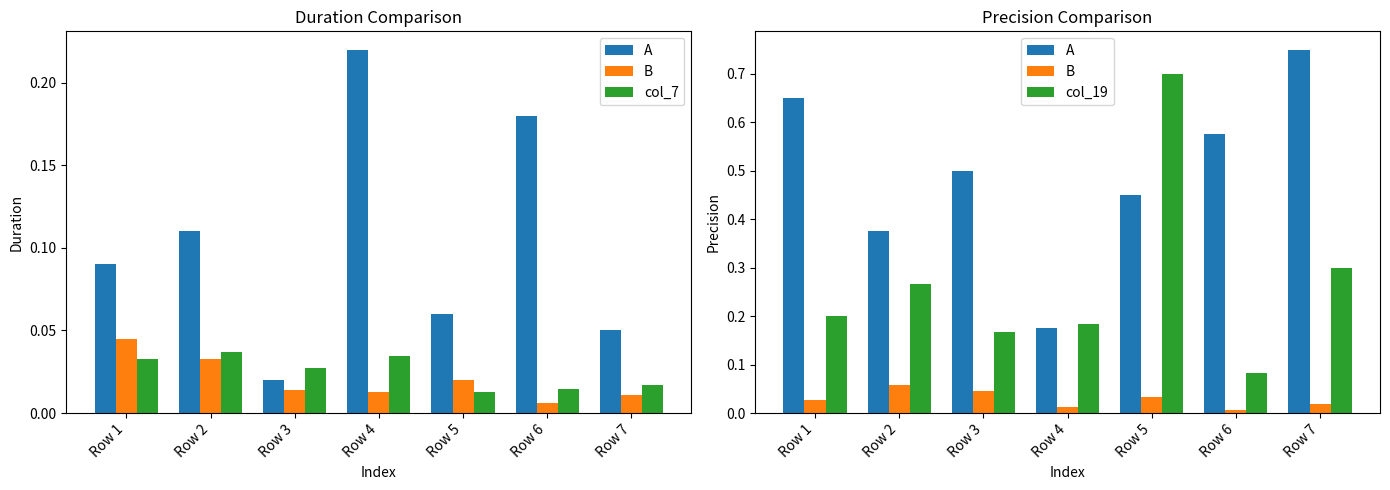

What are all the series names shown in the legend?

A, B, col_7, col_19